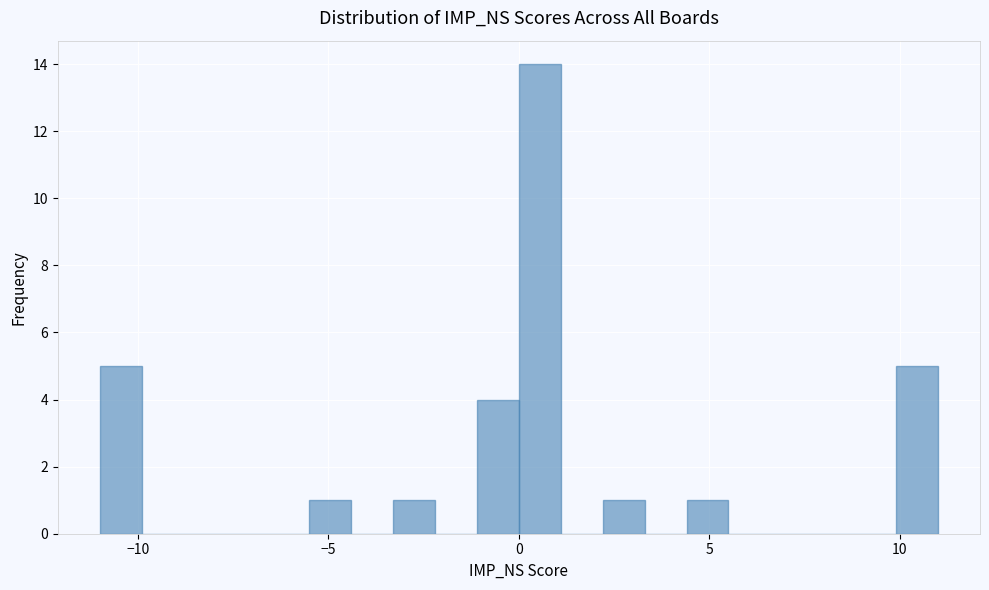

Read against the x-axis, roughly where is the centre of the tallest bar?

0.5